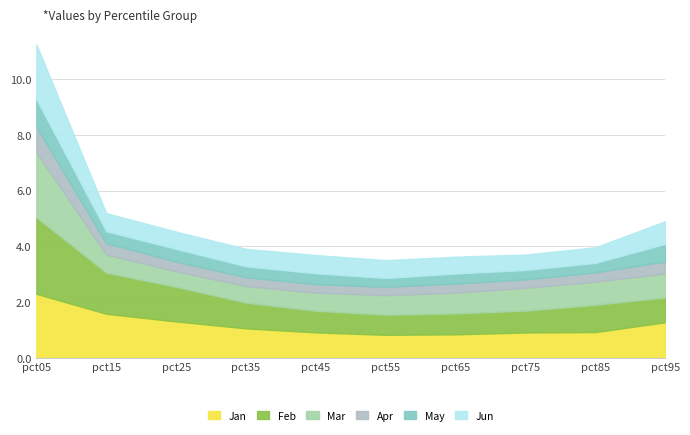

True or false: Mar and Feb cross at least once.

True